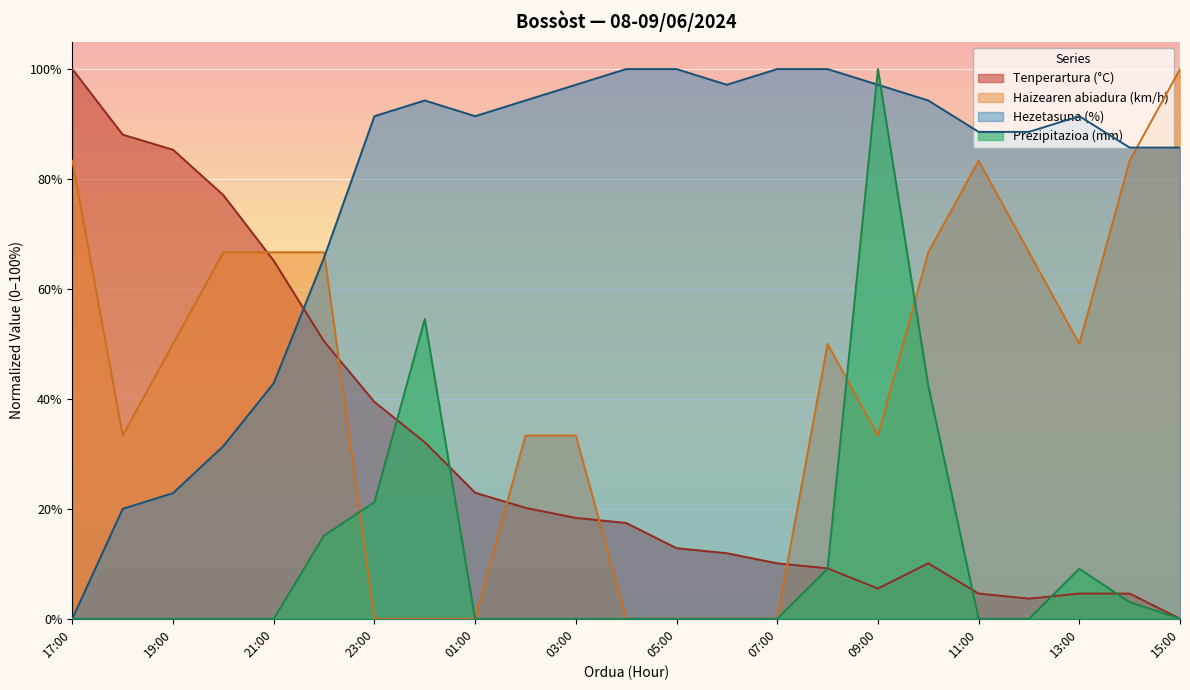

How many times do Hezetasuna (%) and Haizearen abiadura (km/h) cross each other?

2